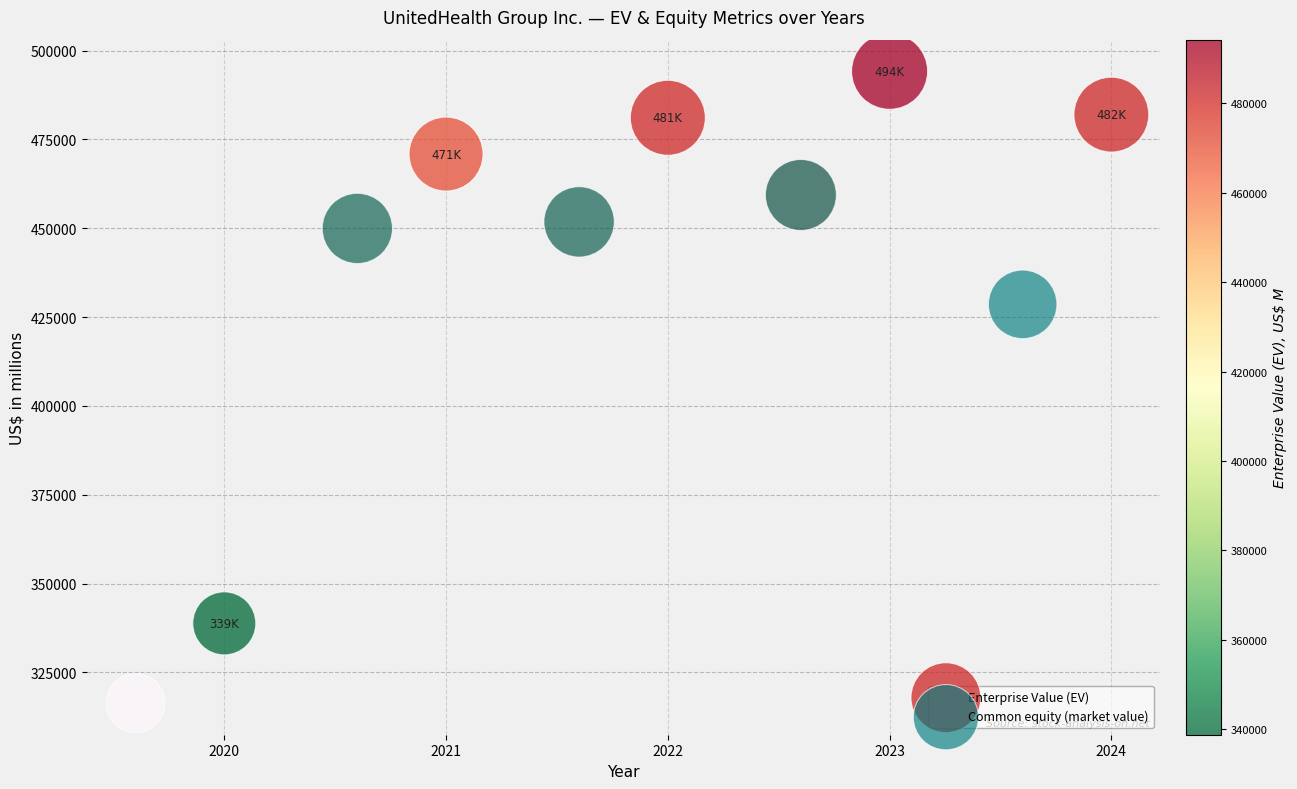

Which series has the widest spread of Y values?

Enterprise Value (EV)